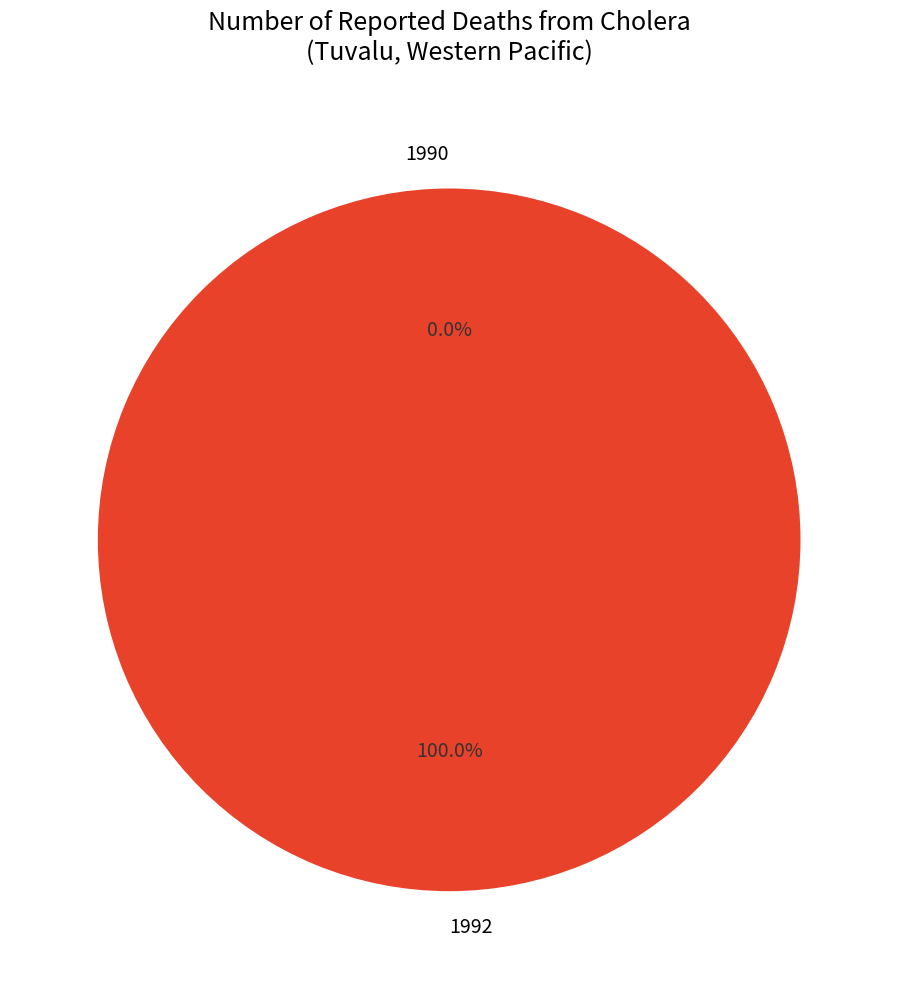

Rank the categories by value from highest to lowest.

1992, 1990